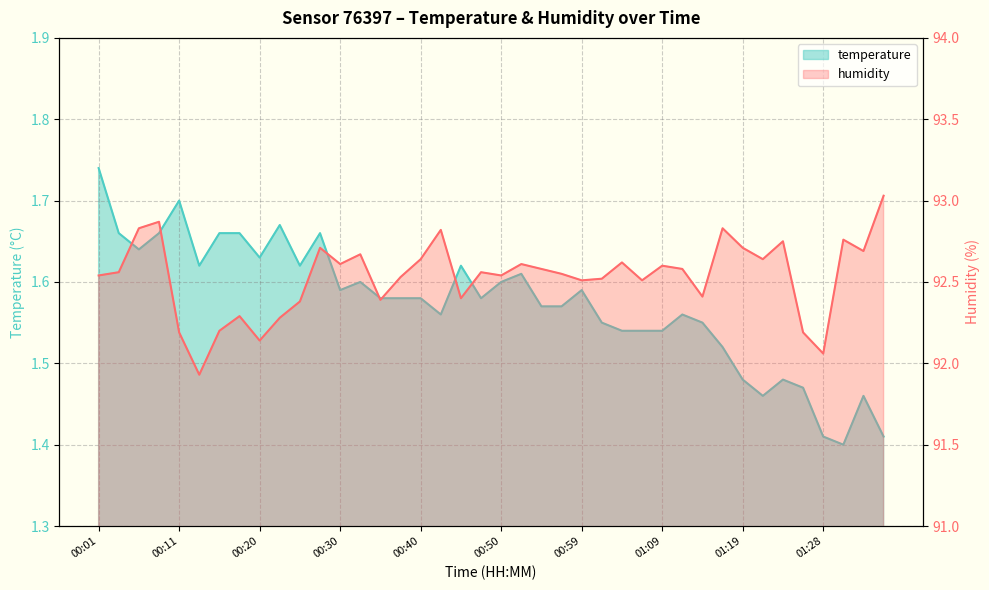

What is the label of the 31st point from the right?

00:23